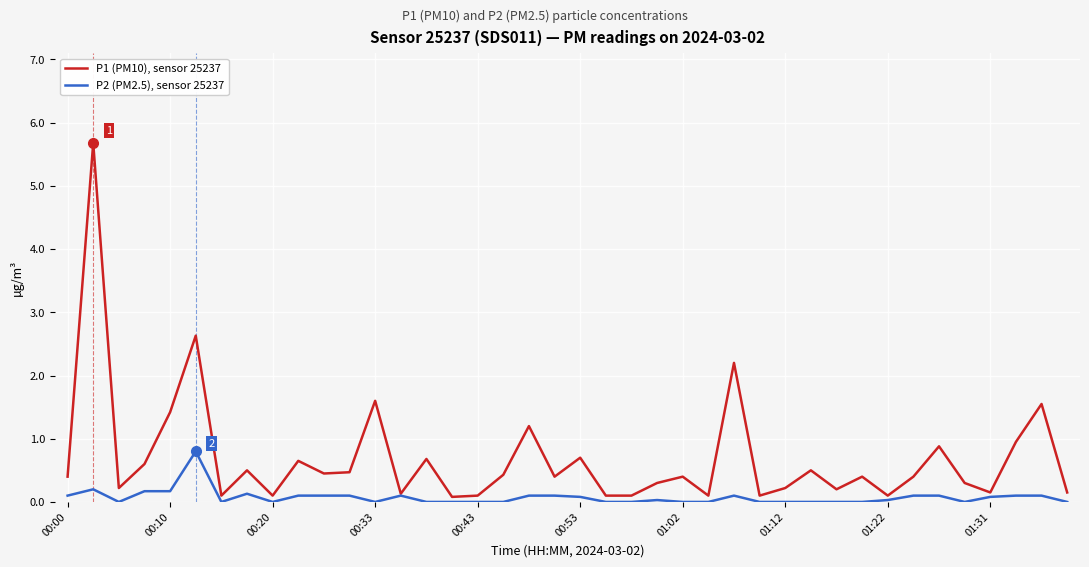

List the series in order of their peak value, lowest first.

P2 (PM2.5), sensor 25237, P1 (PM10), sensor 25237